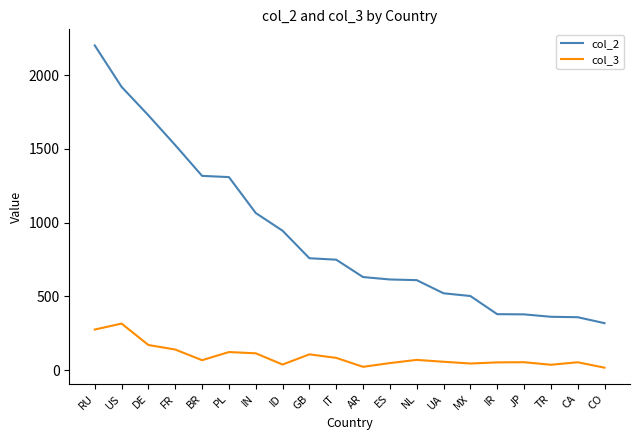

What position from the right is TR?

3